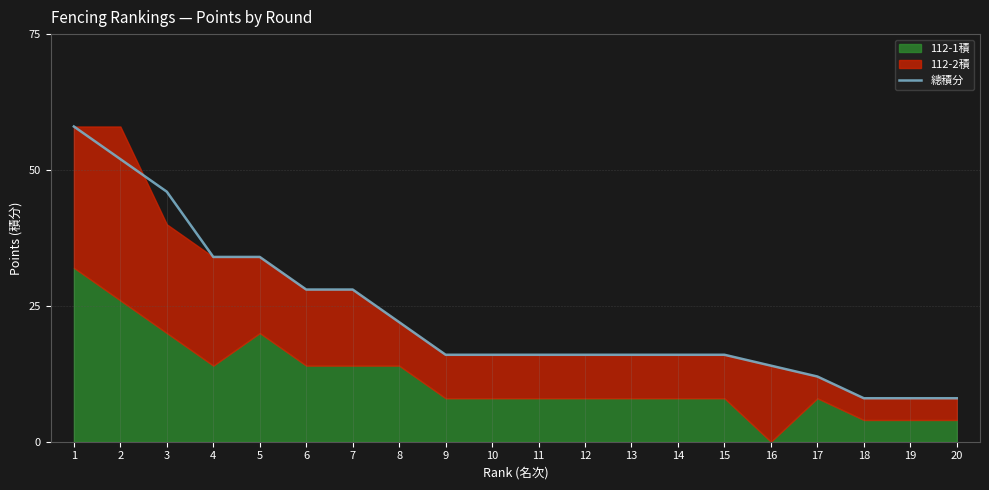

How many lines are shown in the chart?

1